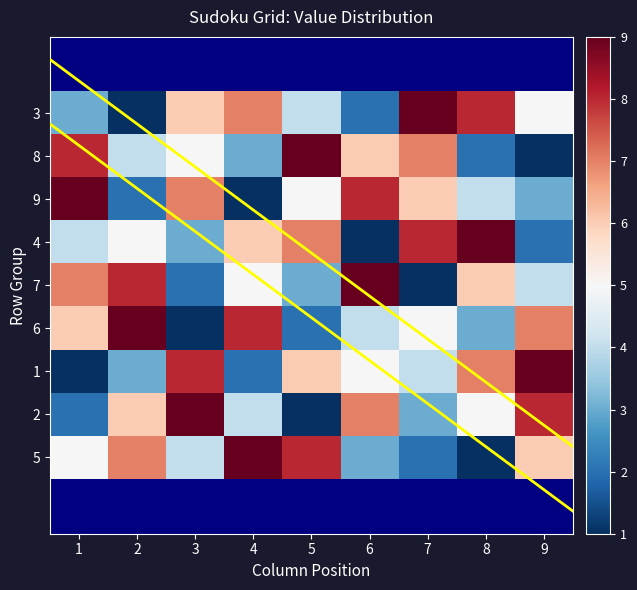

Read the 9 value at 2.

2